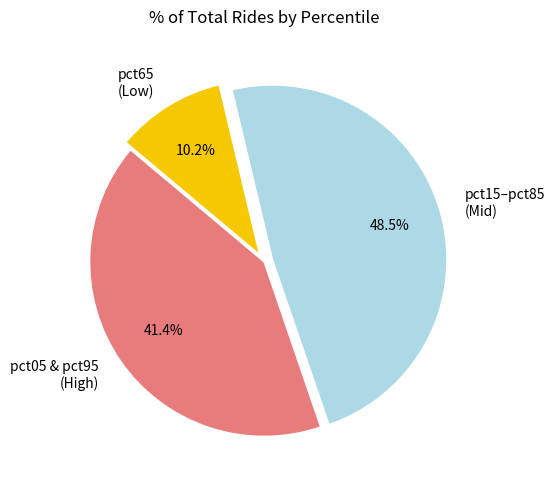

To the nearest percent, what is the average slice percentage?

33%